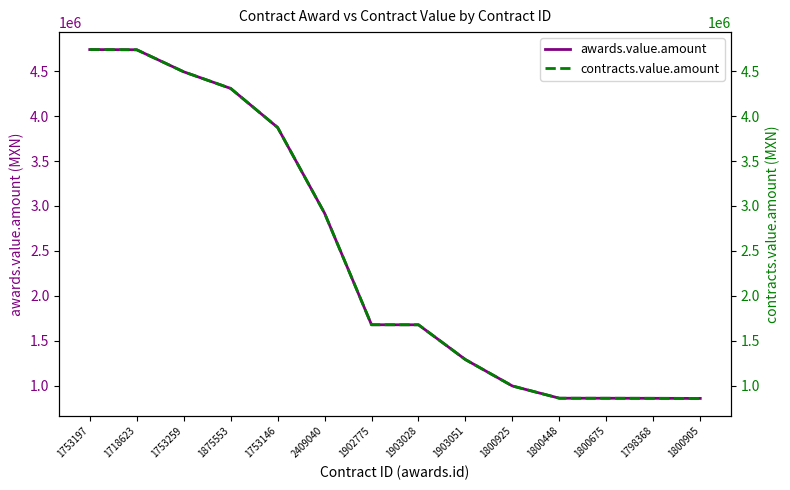

What is the average value of the awards.value.amount series?

2440269.6